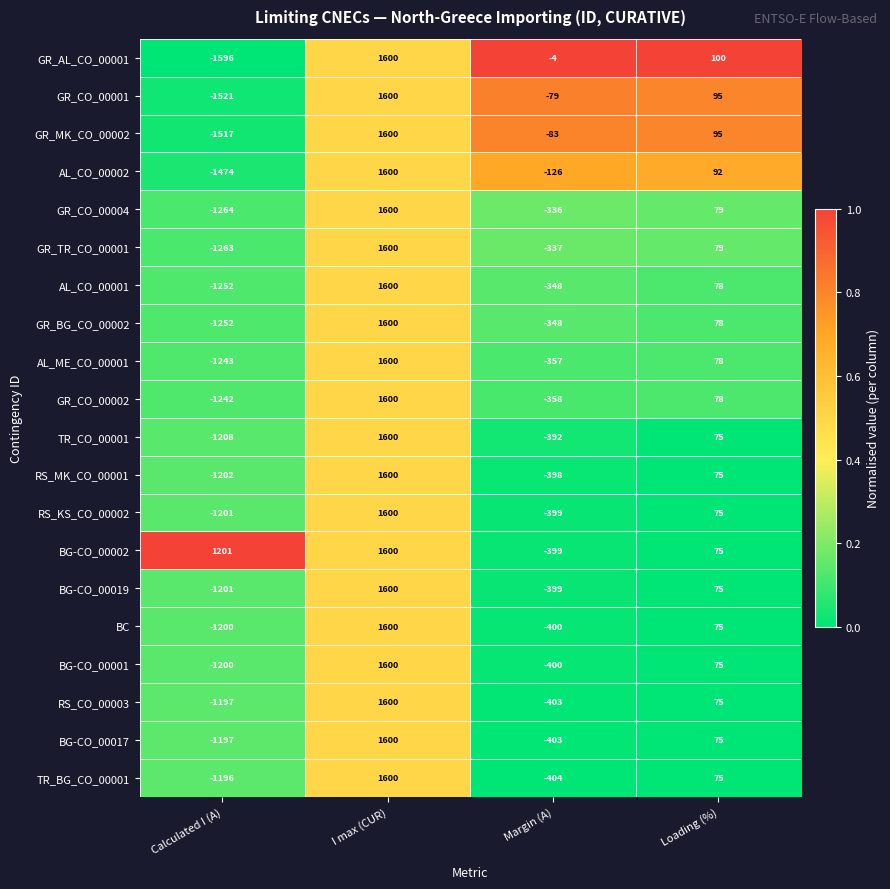

What is the sum of all GR_TR_CO_00001 values?

79